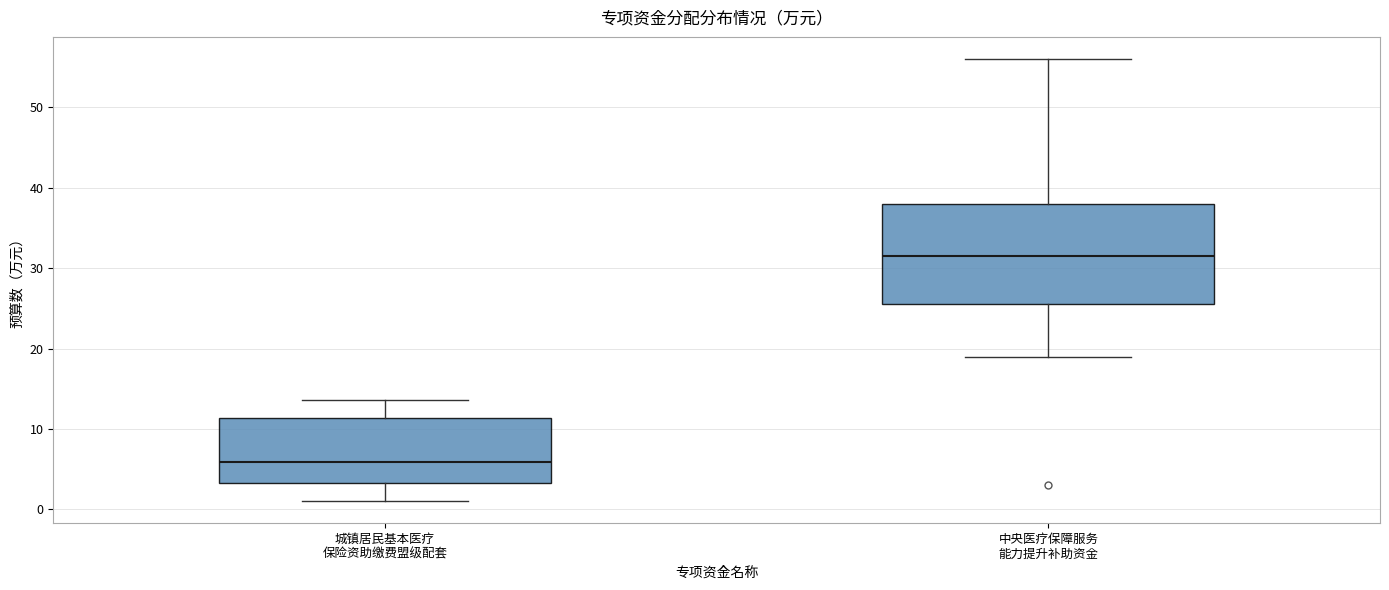

Where does the upper whisker of the box for 中央医疗保障服务 能力提升补助资金 end on the y-axis? The values are not printed on the chart, so give them approximately, as read against the axis.

56